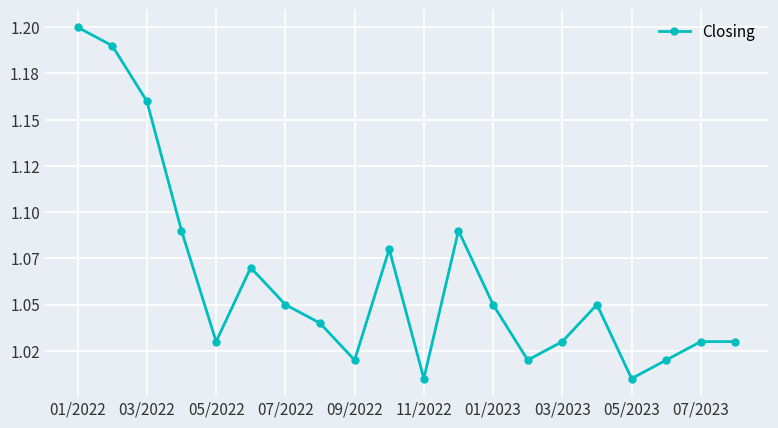

Does the chart have visible grid lines?

Yes